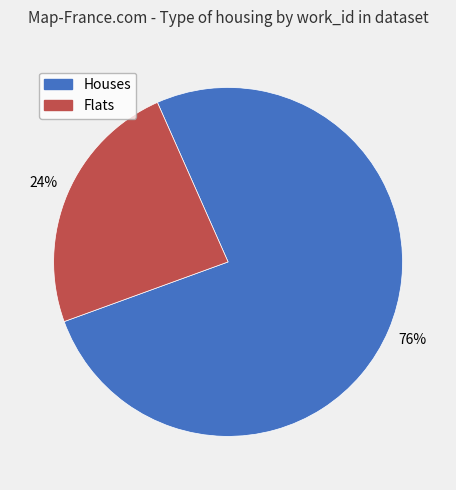

To the nearest percent, what is the average slice percentage?

50%